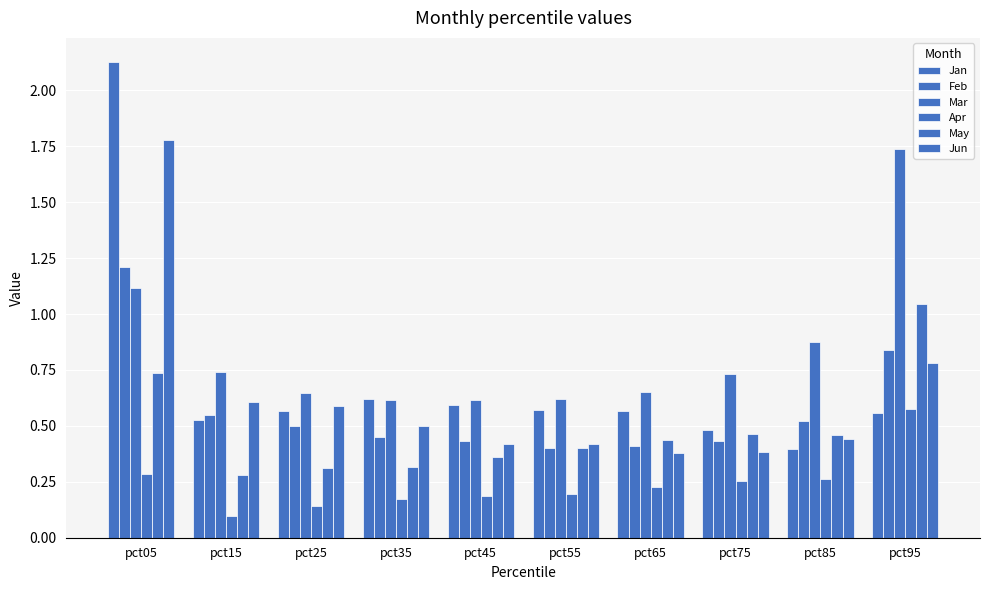

Reading left to right, list all the values displayed in this chart.

Jan: pct05=2.1	pct15=0.5	pct25=0.6	pct35=0.6	pct45=0.6	pct55=0.6	pct65=0.6	pct75=0.5	pct85=0.4	pct95=0.6
Feb: pct05=1.2	pct15=0.5	pct25=0.5	pct35=0.5	pct45=0.4	pct55=0.4	pct65=0.4	pct75=0.4	pct85=0.5	pct95=0.8
Mar: pct05=1.1	pct15=0.7	pct25=0.6	pct35=0.6	pct45=0.6	pct55=0.6	pct65=0.7	pct75=0.7	pct85=0.9	pct95=1.7
Apr: pct05=0.3	pct15=0.1	pct25=0.1	pct35=0.2	pct45=0.2	pct55=0.2	pct65=0.2	pct75=0.3	pct85=0.3	pct95=0.6
May: pct05=0.7	pct15=0.3	pct25=0.3	pct35=0.3	pct45=0.4	pct55=0.4	pct65=0.4	pct75=0.5	pct85=0.5	pct95=1.0
Jun: pct05=1.8	pct15=0.6	pct25=0.6	pct35=0.5	pct45=0.4	pct55=0.4	pct65=0.4	pct75=0.4	pct85=0.4	pct95=0.8